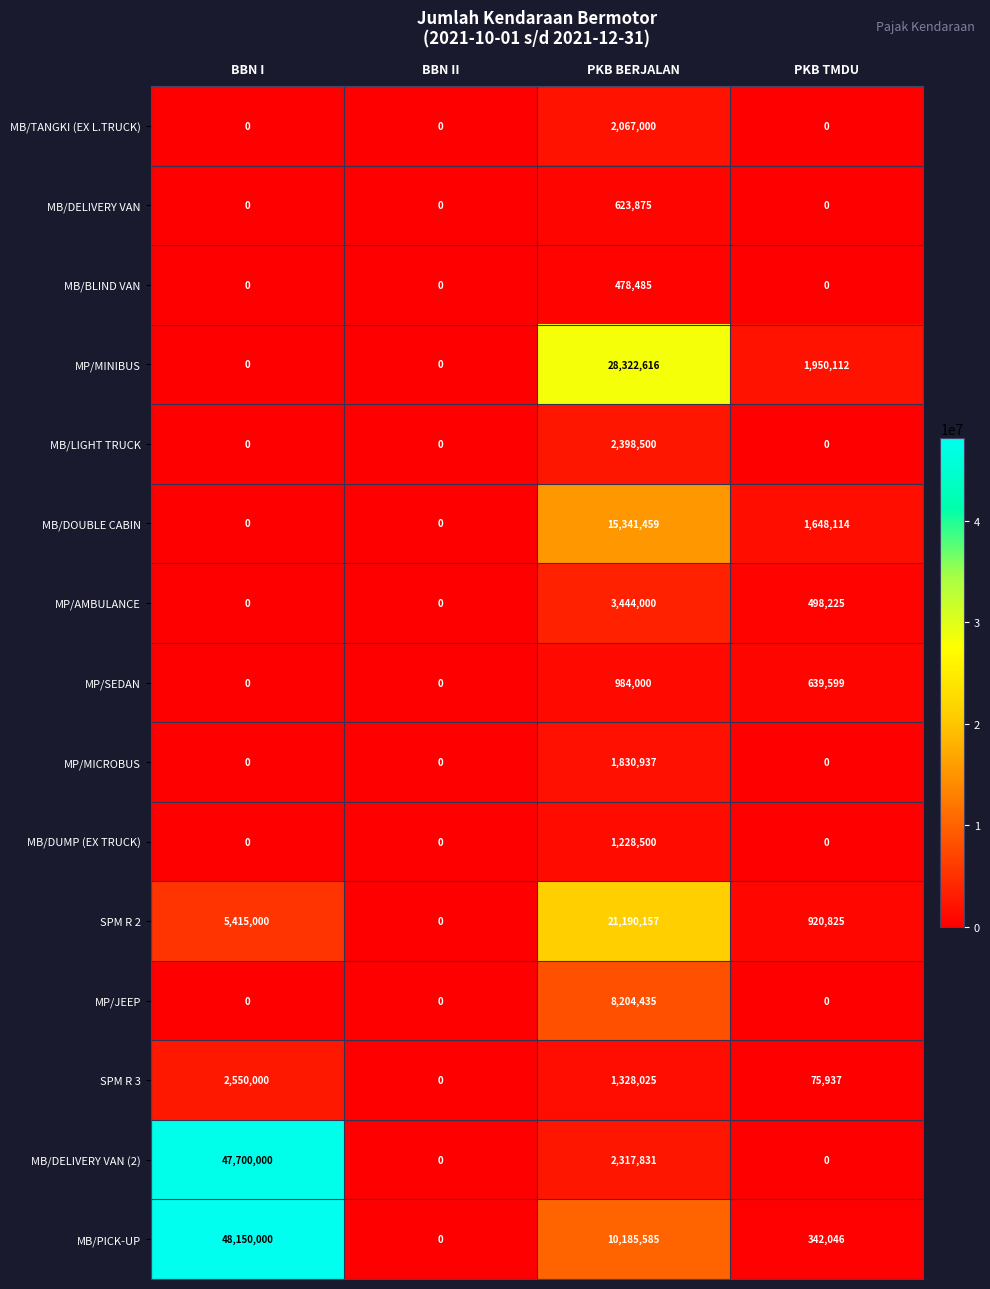

Is it true that MB/DOUBLE CABIN equals 6010947 at PKB BERJALAN?

False